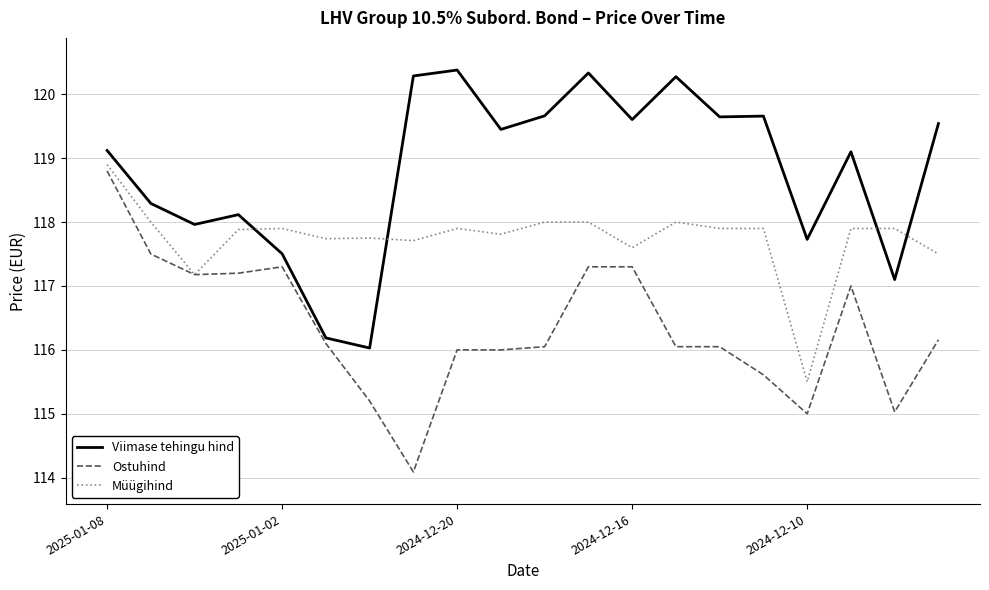

List the series in order of their overall mean, highest first.

Viimase tehingu hind, Müügihind, Ostuhind